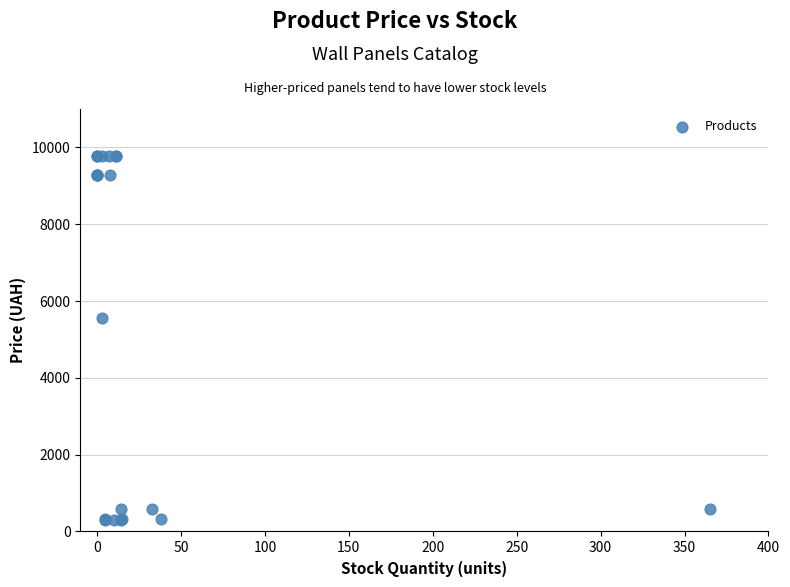

What Y value in the scatter plot is closest to 5039?

5560.3